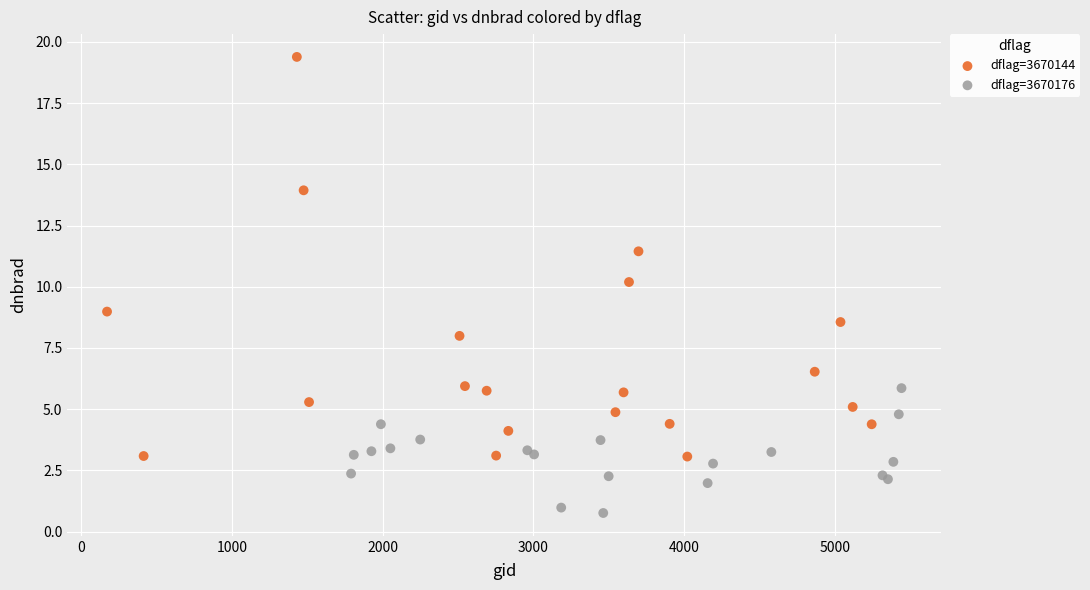

Which series has the widest spread of Y values?

dflag=3670144